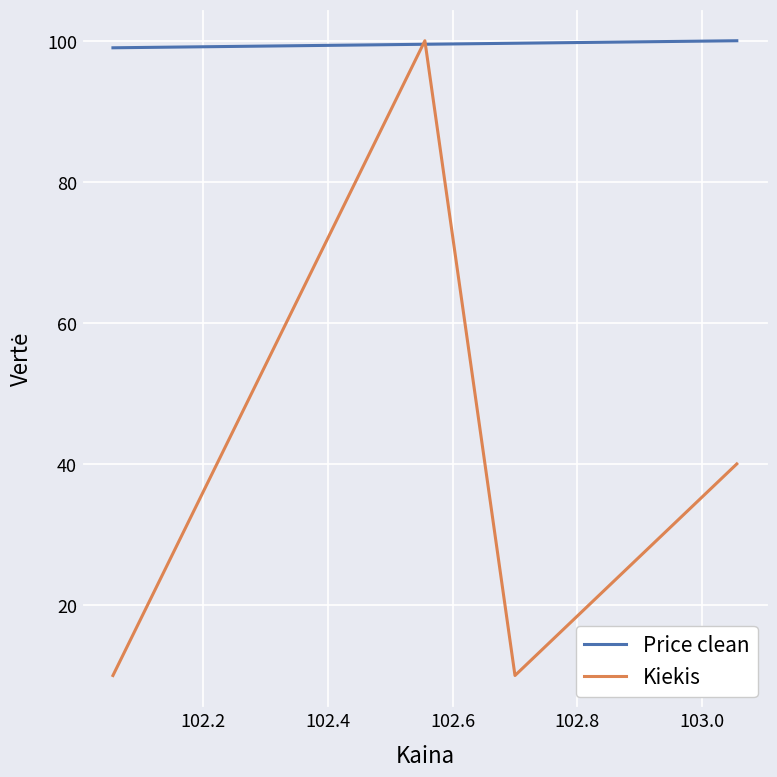

At how many categories does at least one series exceed 86?

5